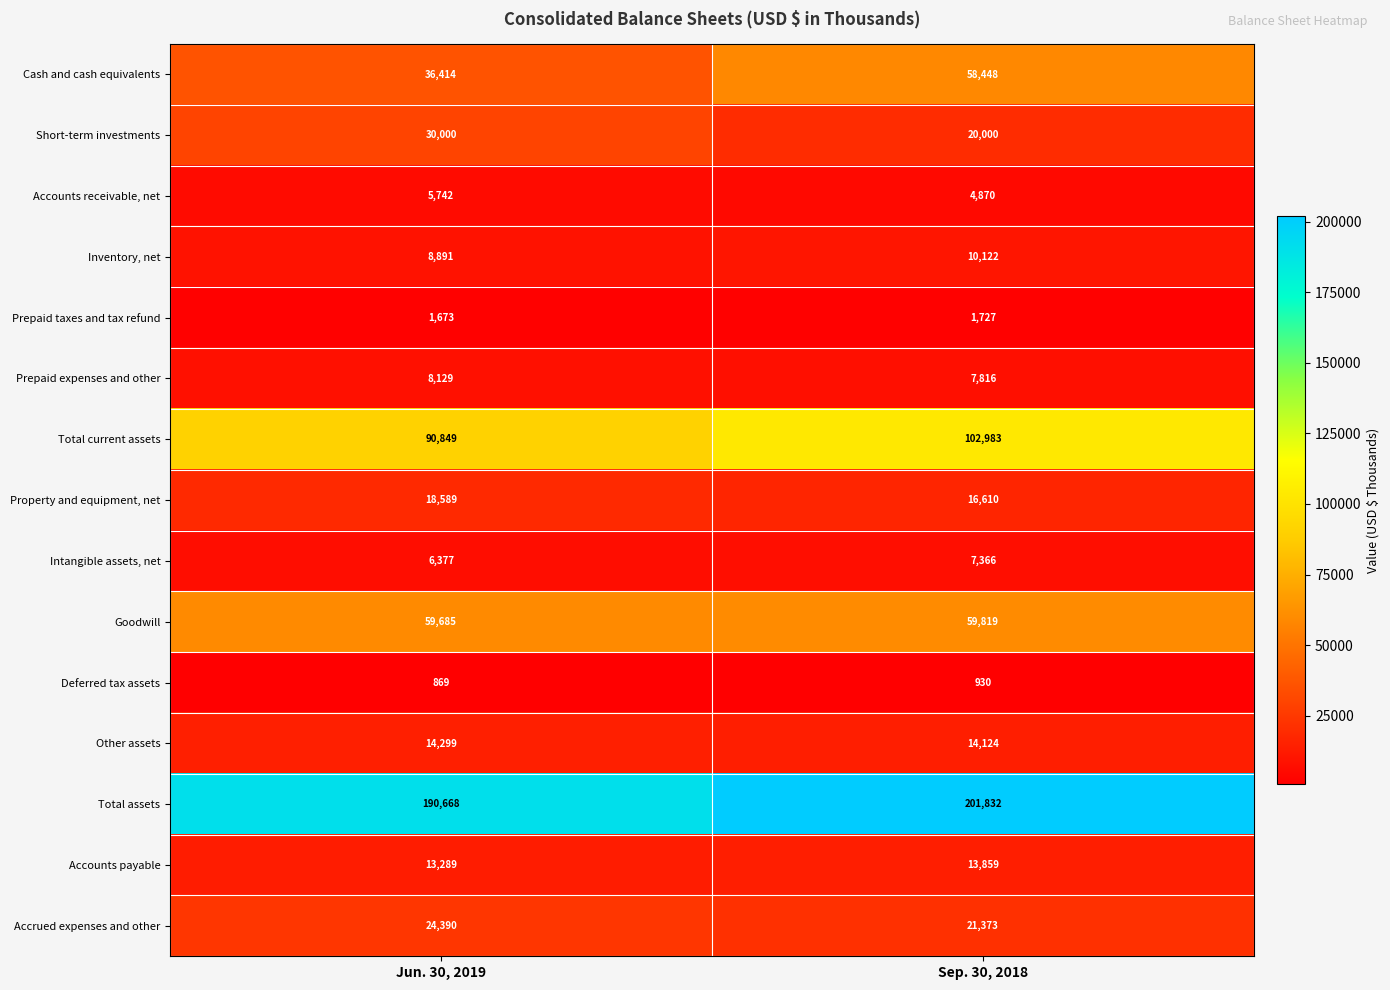

At which category is the sum across all series the highest?

Sep. 30, 2018